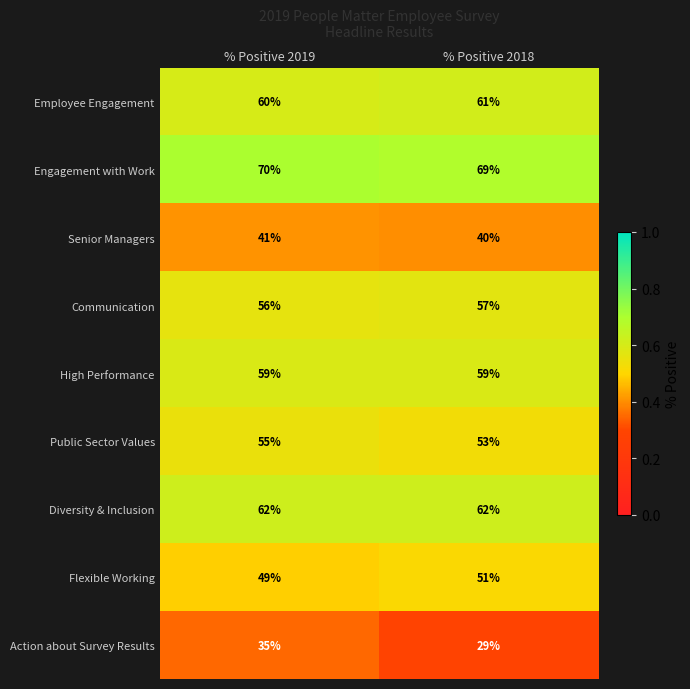

The value of Senior Managers at % Positive 2018 is 64. True or false?

False